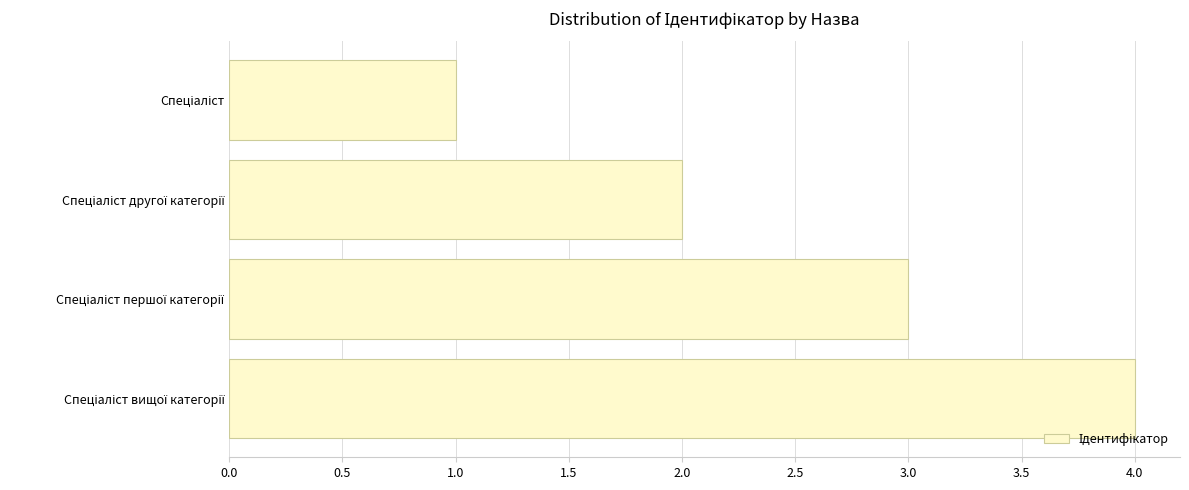

What is the maximum value shown in the chart?

4